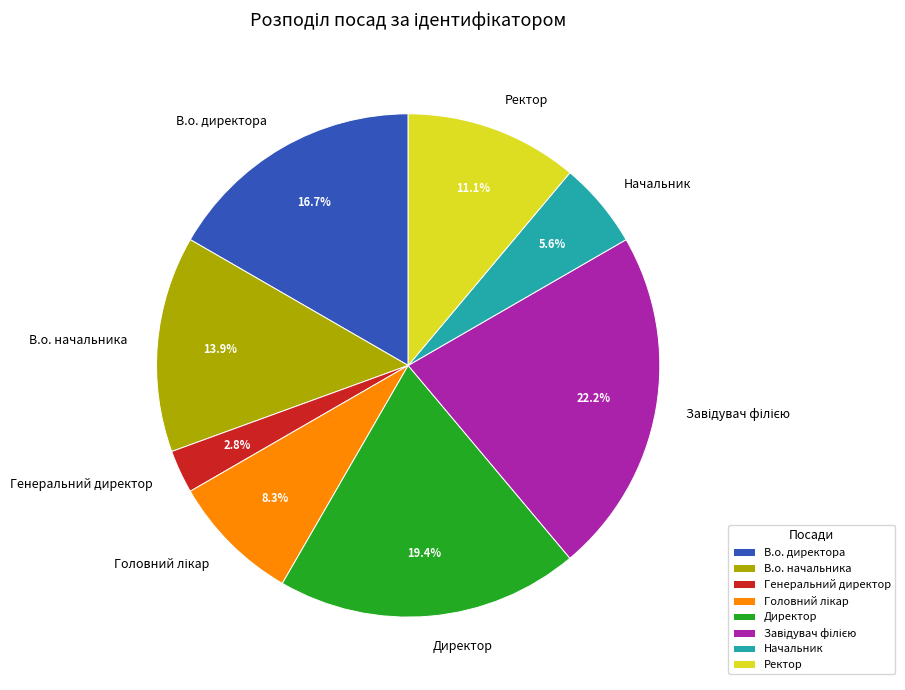

To the nearest percent, what percentage of the pie is В.о. директора?

17%